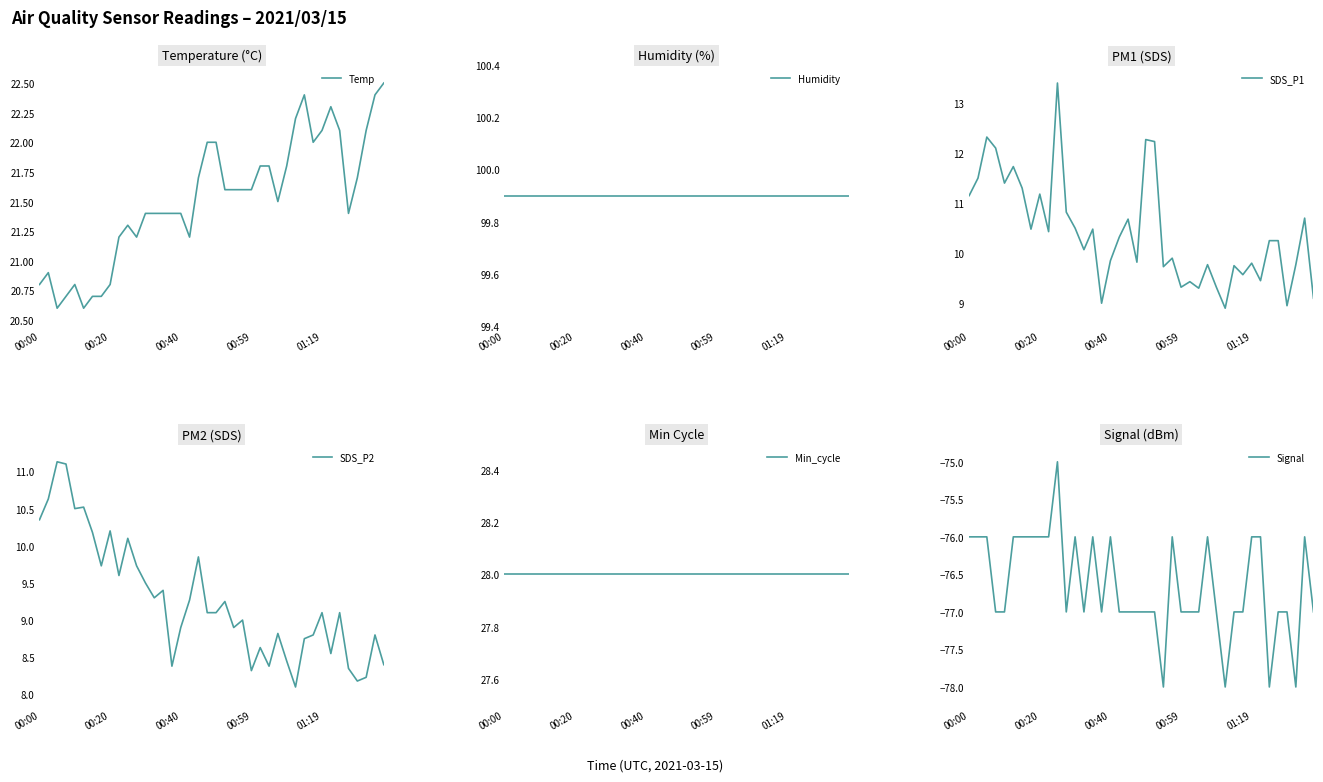

Rank the series by their maximum value, from highest to lowest.

Humidity, Min_cycle, Temp, SDS_P1, SDS_P2, Signal